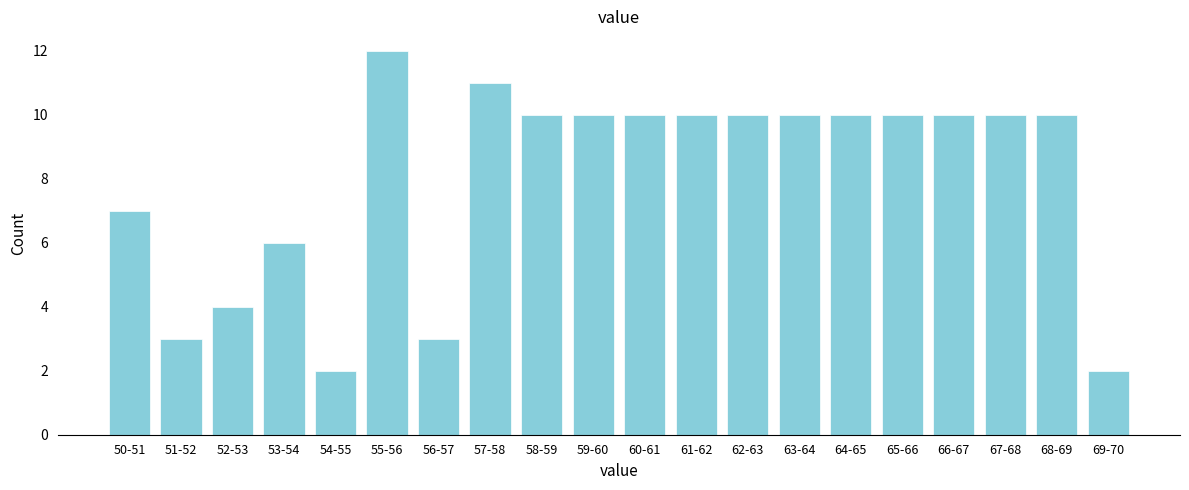

Reading left to right, list all the values displayed in this chart.

7	3	4	6	2	12	3	11	10	10	10	10	10	10	10	10	10	10	10	2